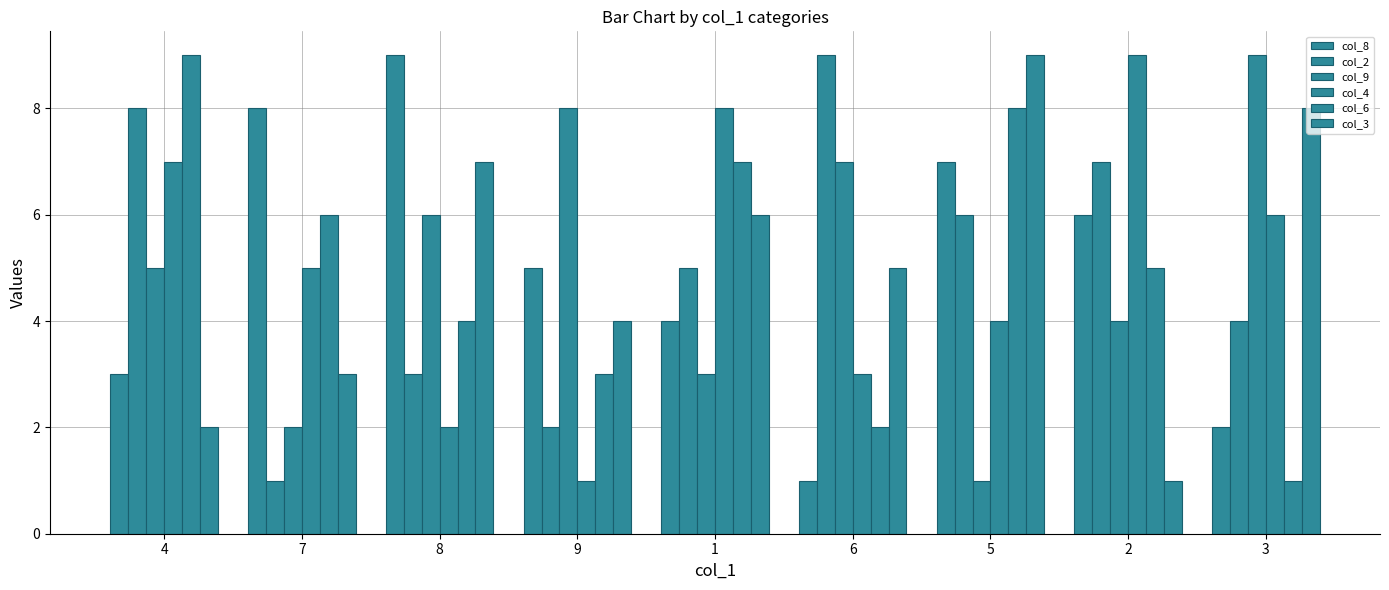

Reading left to right, what are all the values shown in this chart?

col_8: 3	8	9	5	4	1	7	6	2
col_2: 8	1	3	2	5	9	6	7	4
col_9: 5	2	6	8	3	7	1	4	9
col_4: 7	5	2	1	8	3	4	9	6
col_6: 9	6	4	3	7	2	8	5	1
col_3: 2	3	7	4	6	5	9	1	8